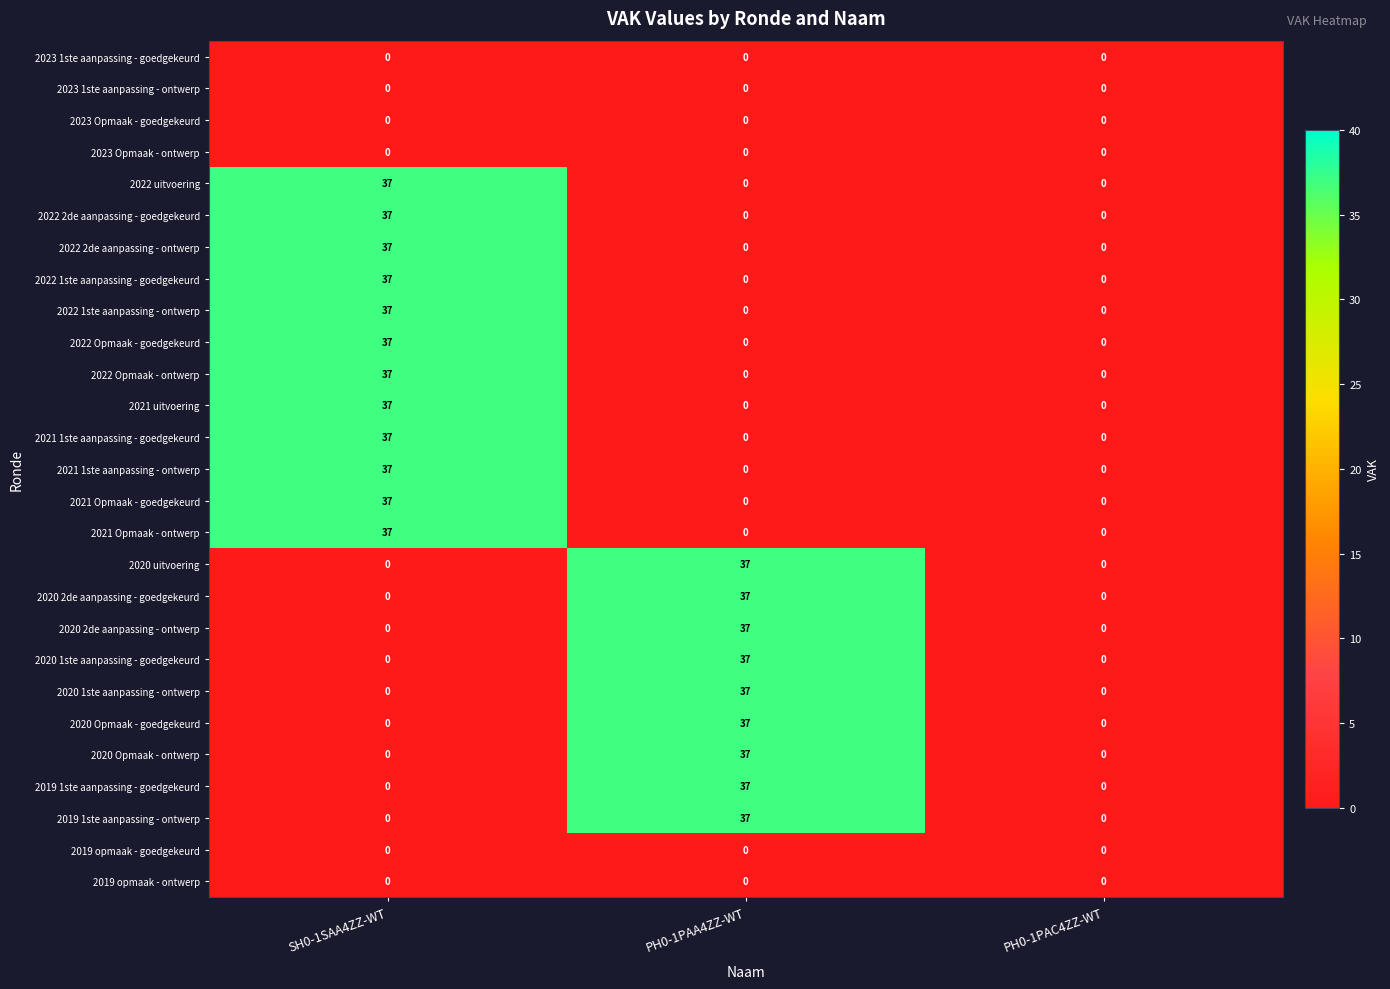

True or false: 2022 2de aanpassing - goedgekeurd has a value of -25 at PH0-1PAA4ZZ-WT.

False